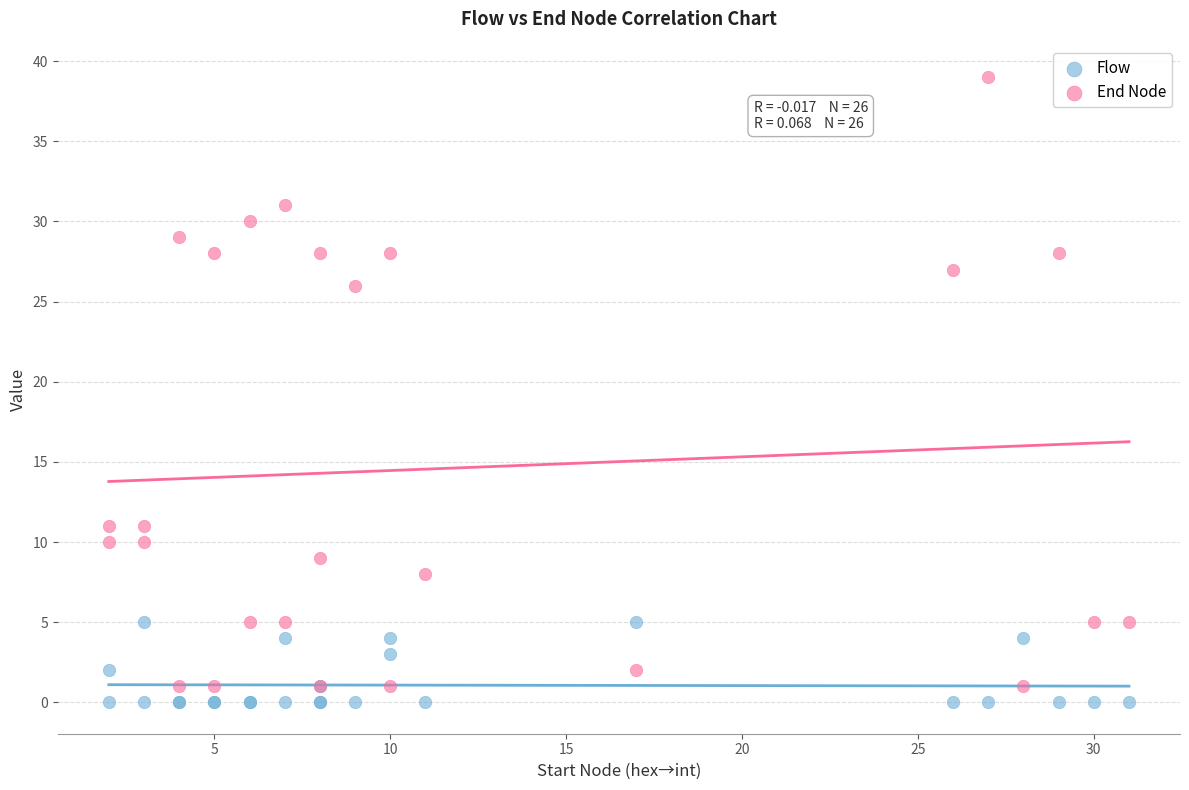

Which series reaches the minimum Y coordinate?

Flow